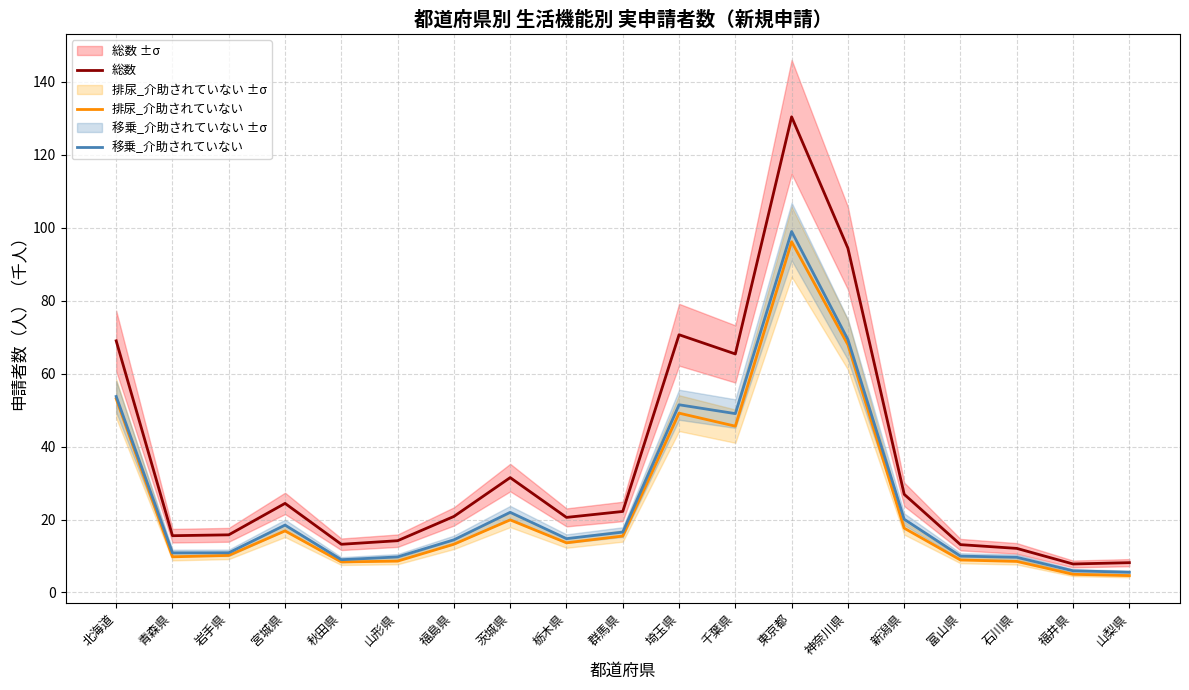

What value does the 排尿_介助されていない series have at 新潟県?

17.6